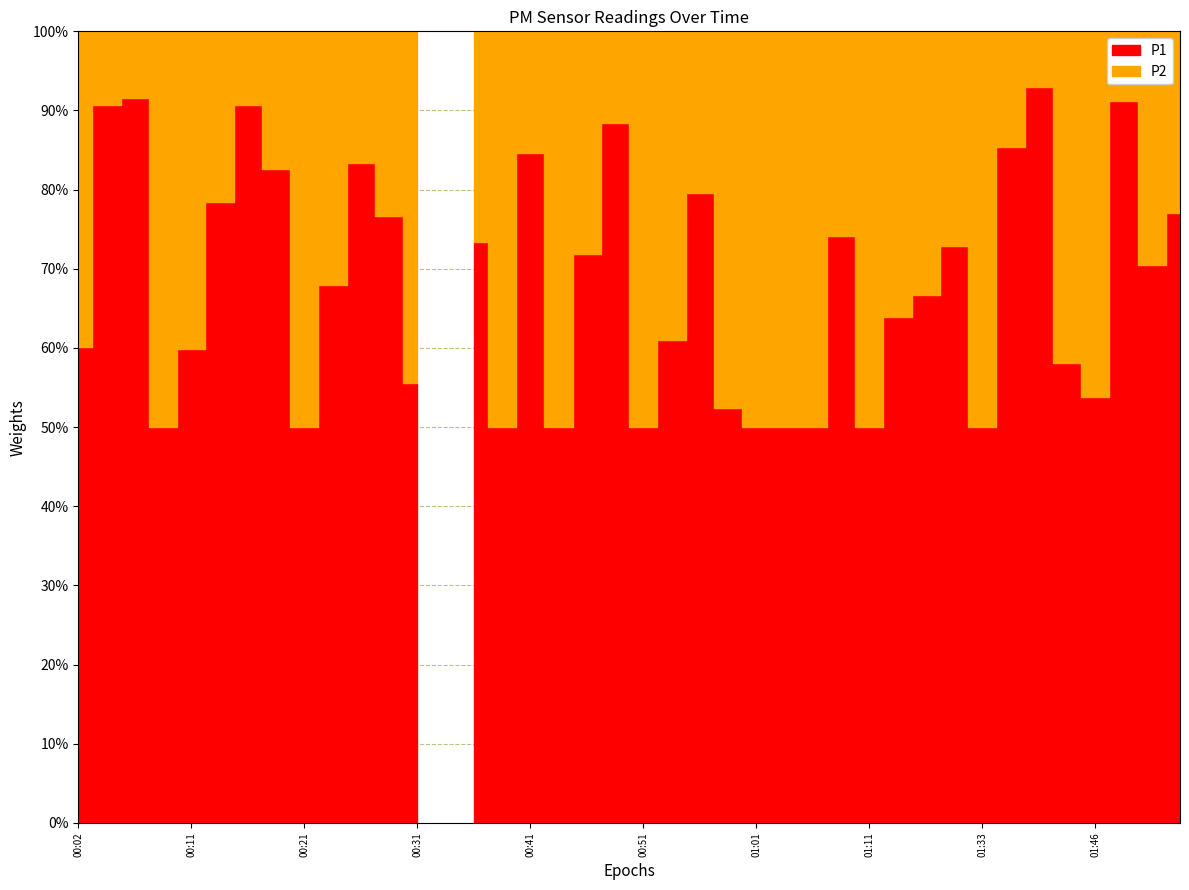

At which category is the sum across all series the highest?

01:51